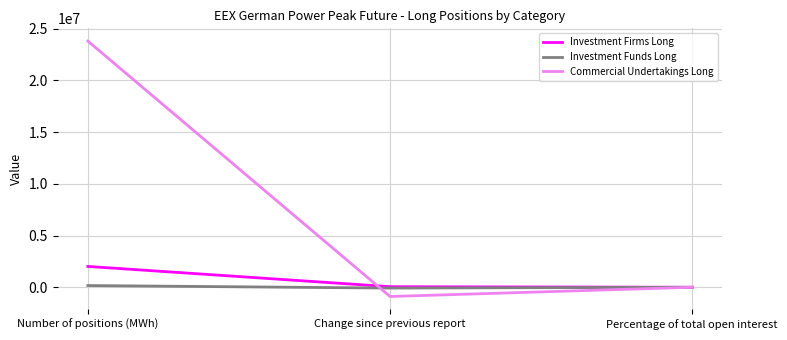

The Investment Firms Long series shows 7.5 at Percentage of total open interest. True or false?

True